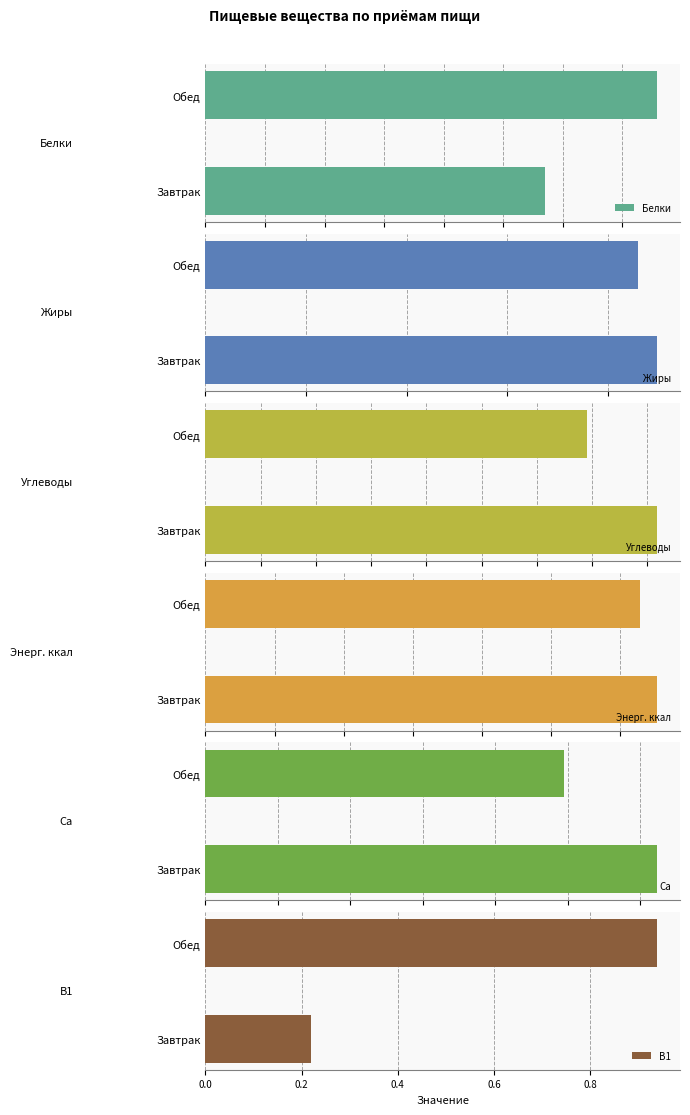

Does the chart contain any negative values?

No